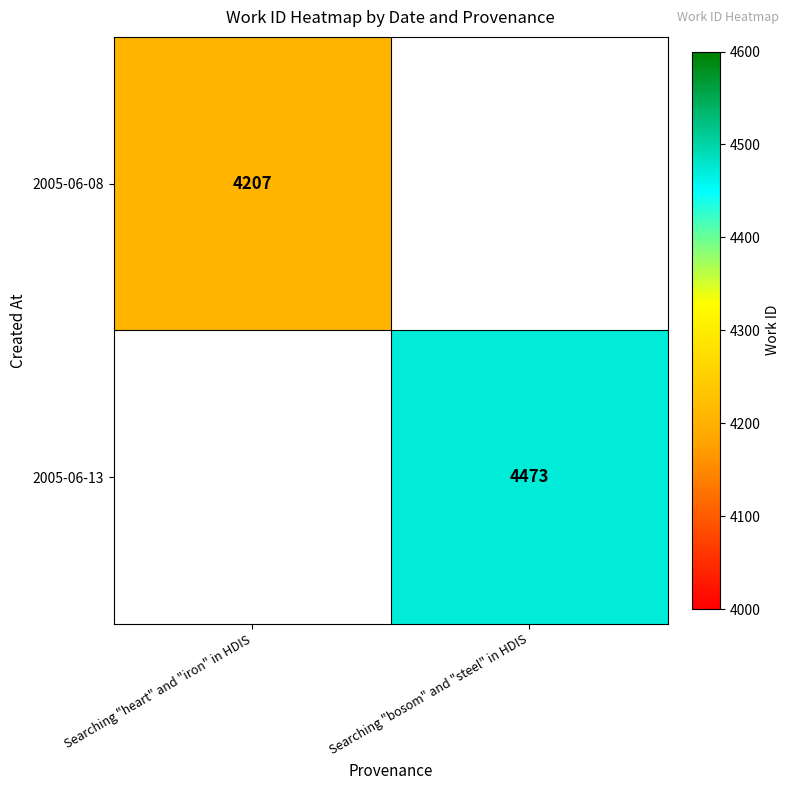

Is it true that 2005-06-13 equals 4473 at Searching "bosom" and "steel" in HDIS?

True